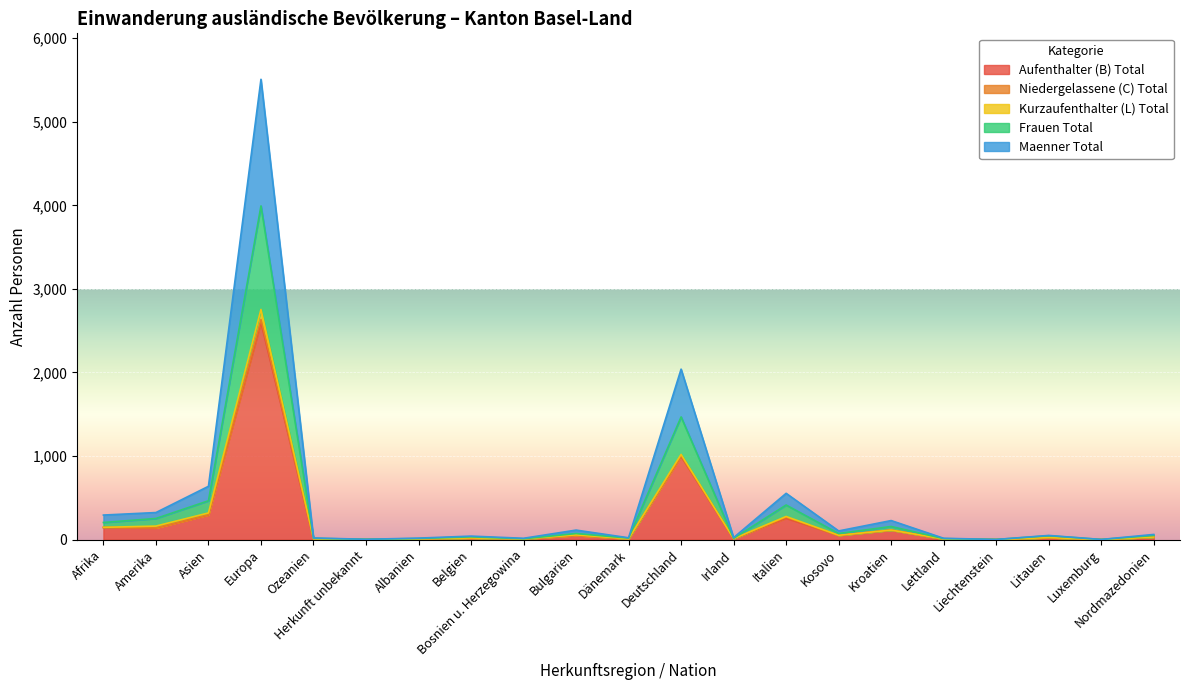

What is the maximum value for Aufenthalter (B) Total?

2599